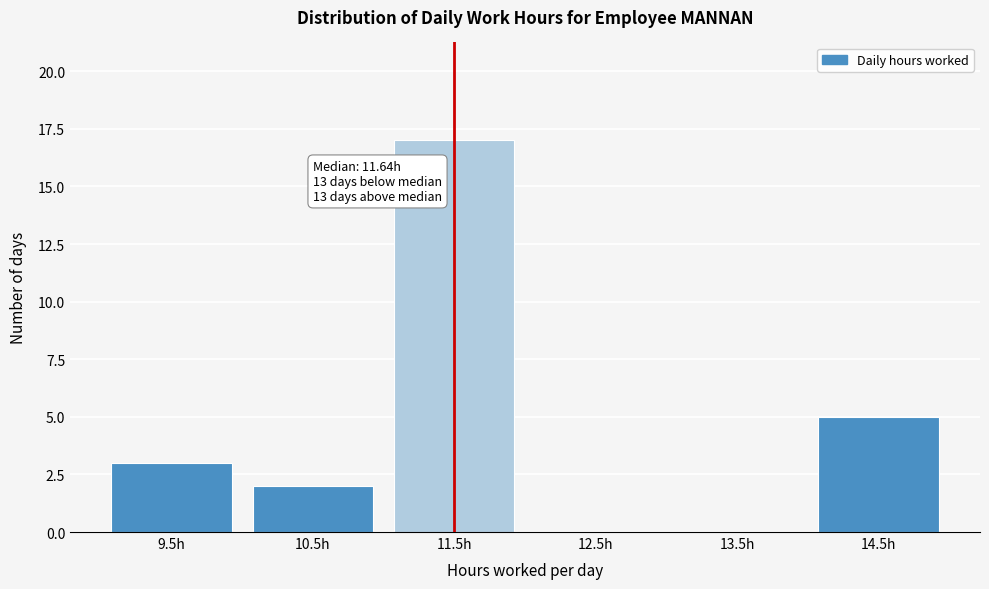

Reading left to right, transcribe all the data shown in this chart.

9.5h=3	10.5h=2	11.5h=17	12.5h=0	13.5h=0	14.5h=5